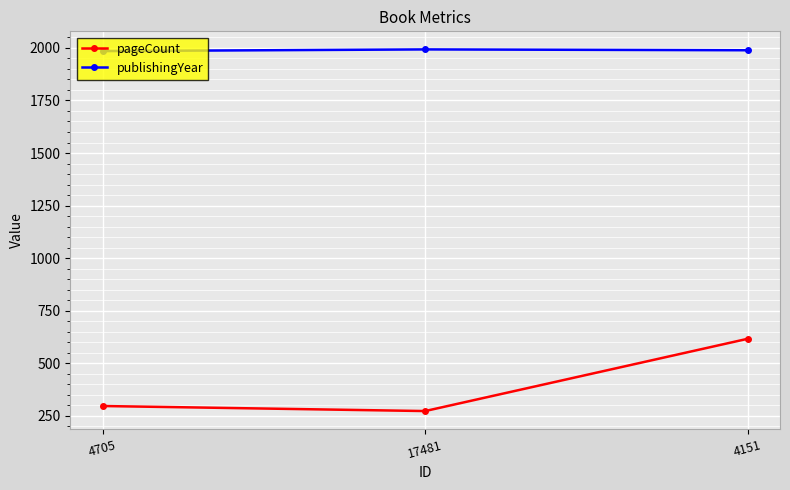

Does the chart have visible grid lines?

Yes